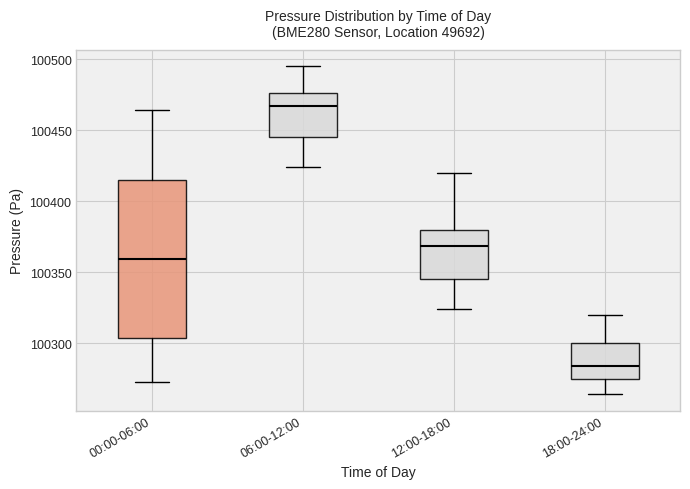

Reading left to right, transcribe this box plot: for each box, give where its median line is, the range the box spans, and where its two whiskers end, as read against the y-axis. The values are not printed on the chart, so give them approximately, as read against the axis.

00:00-06:00: median 100360, box 100305 to 100415, whiskers 100275 to 100465
06:00-12:00: median 100465, box 100445 to 100475, whiskers 100425 to 100495
12:00-18:00: median 100370, box 100345 to 100380, whiskers 100325 to 100420
18:00-24:00: median 100285, box 100275 to 100300, whiskers 100265 to 100320